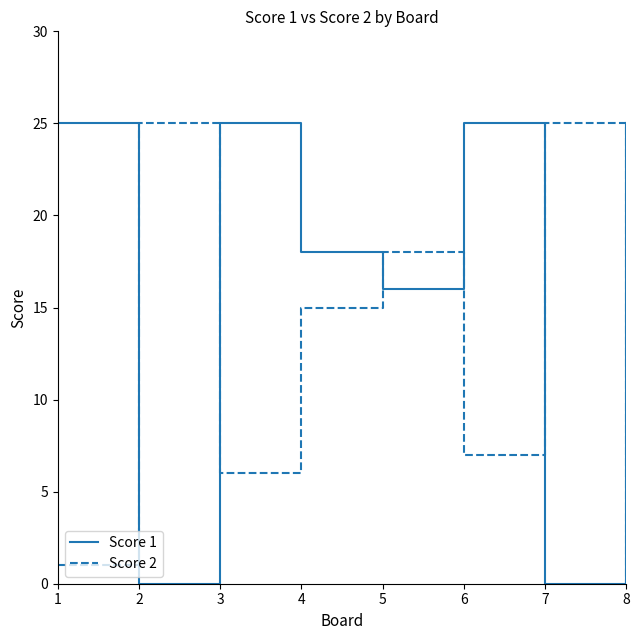

At which category is the sum across all series the highest?

5